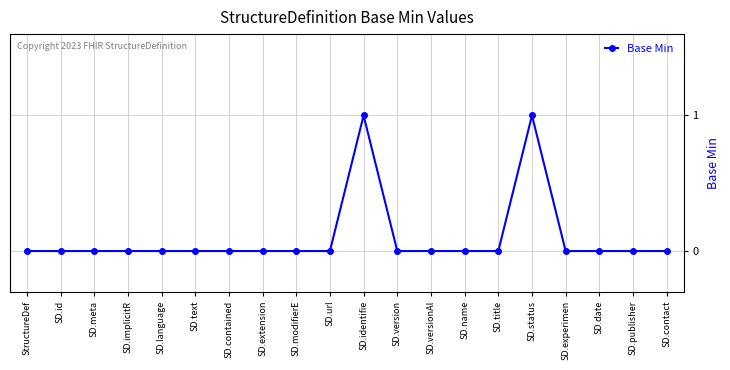

What is the label of the 10th point from the right?

SD.identifie